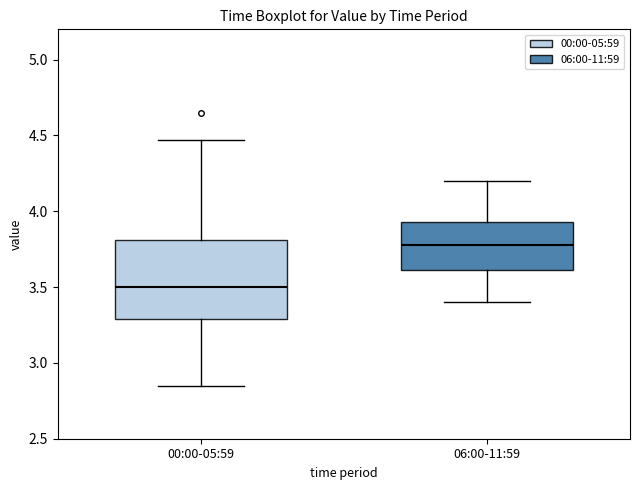

Which box's median line is the highest?

06:00-11:59